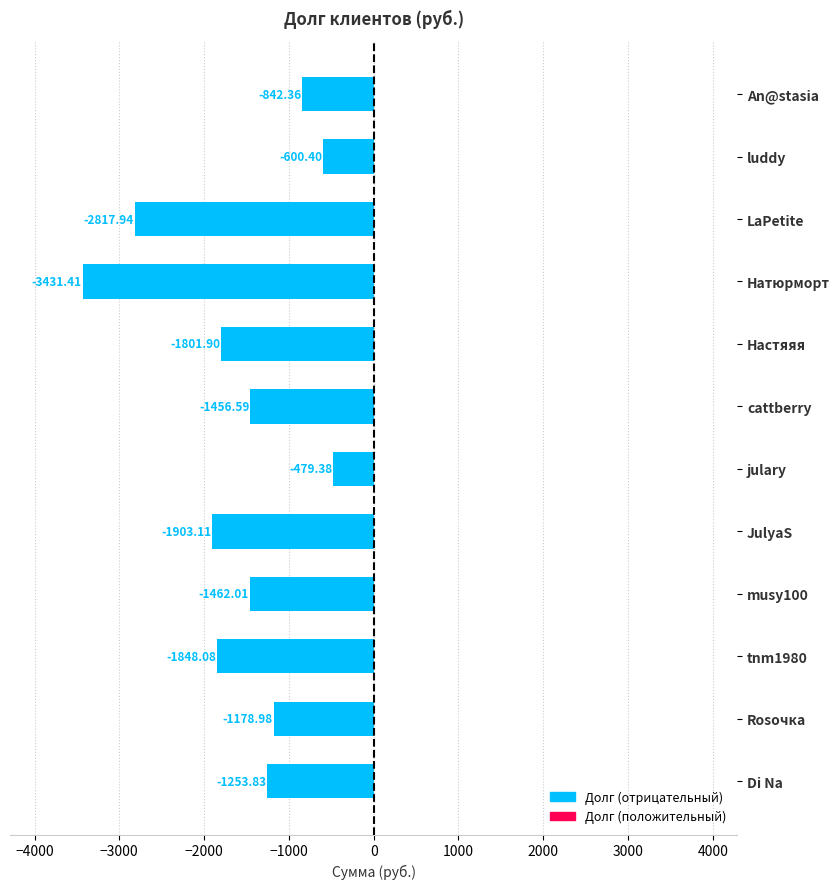

What is the label of the 8th bar from the bottom?

Настяяя